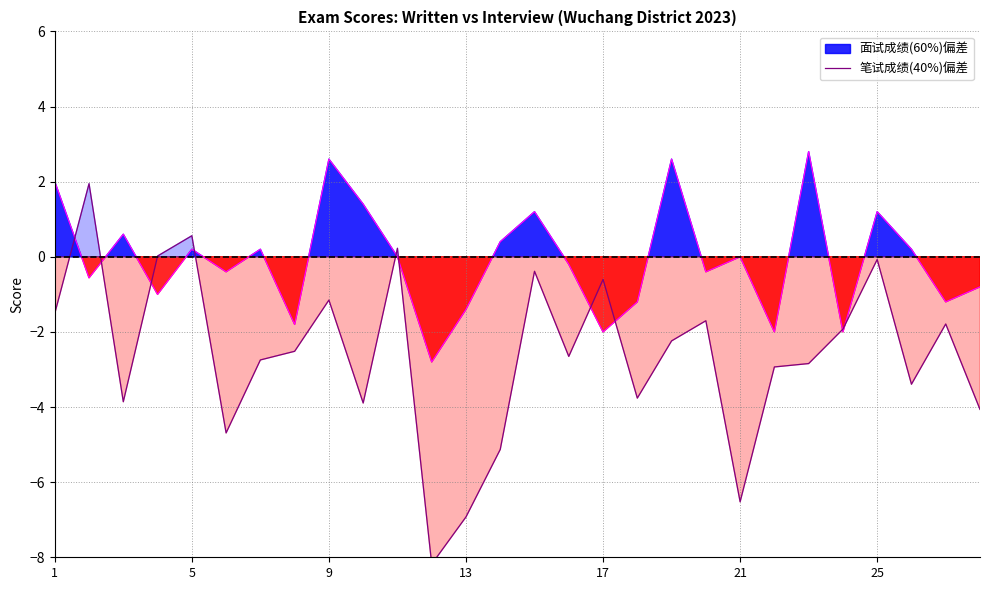

True or false: 笔试成绩(40%) and 面试成绩(60%) intersect in this chart.

True